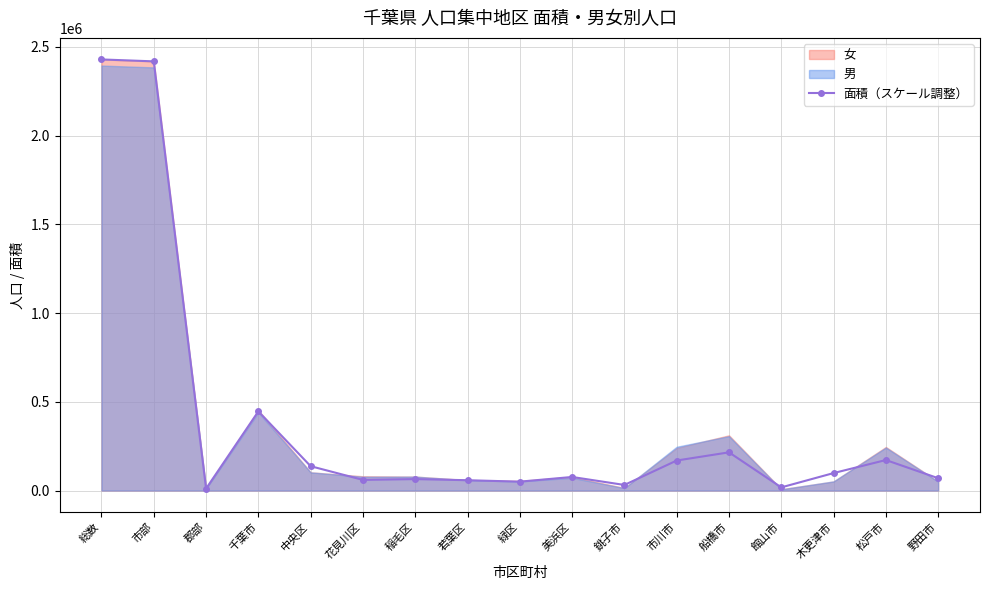

How many values are below 76410?

8